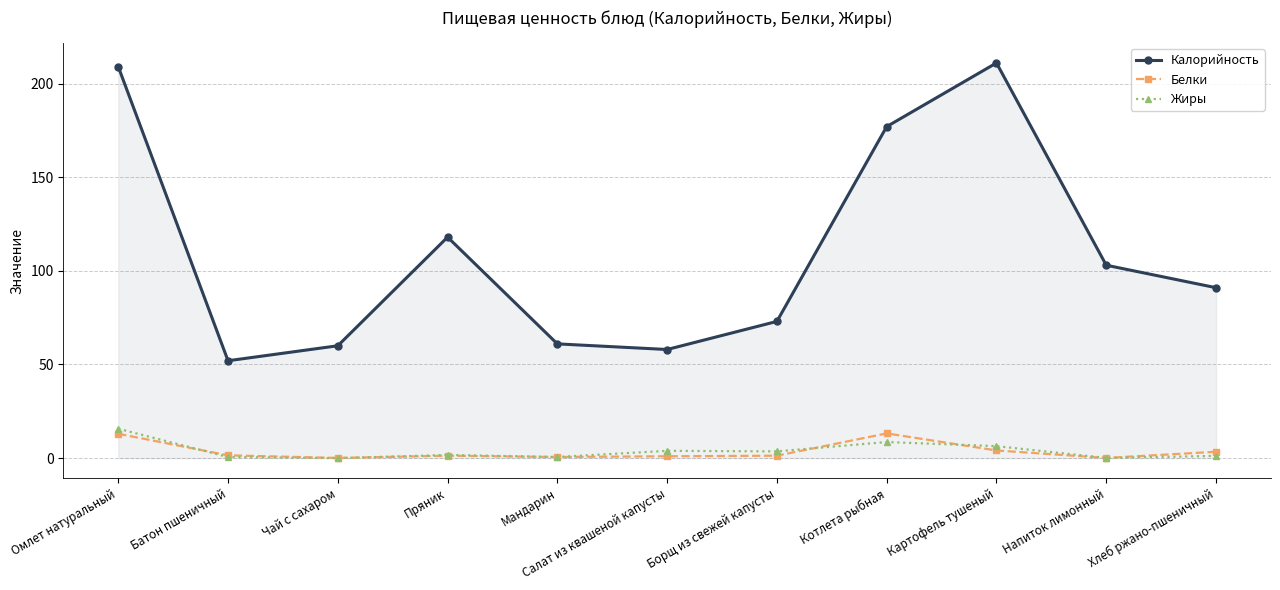

What is the total value across all series at Чай с сахаром?

60.1